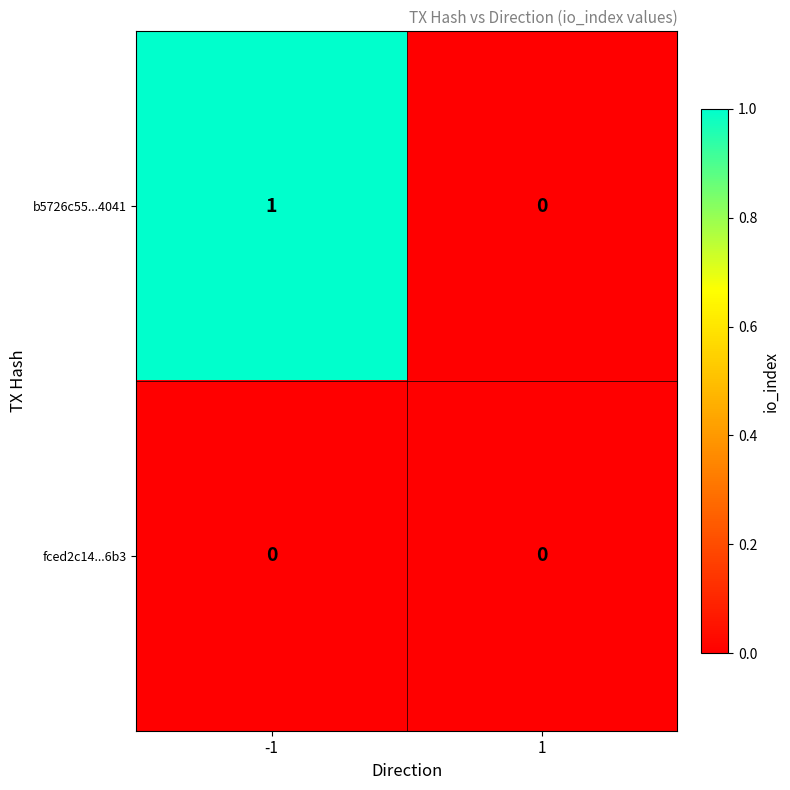

Between -1 and 1, which series saw the biggest shift?

b5726c55...4041